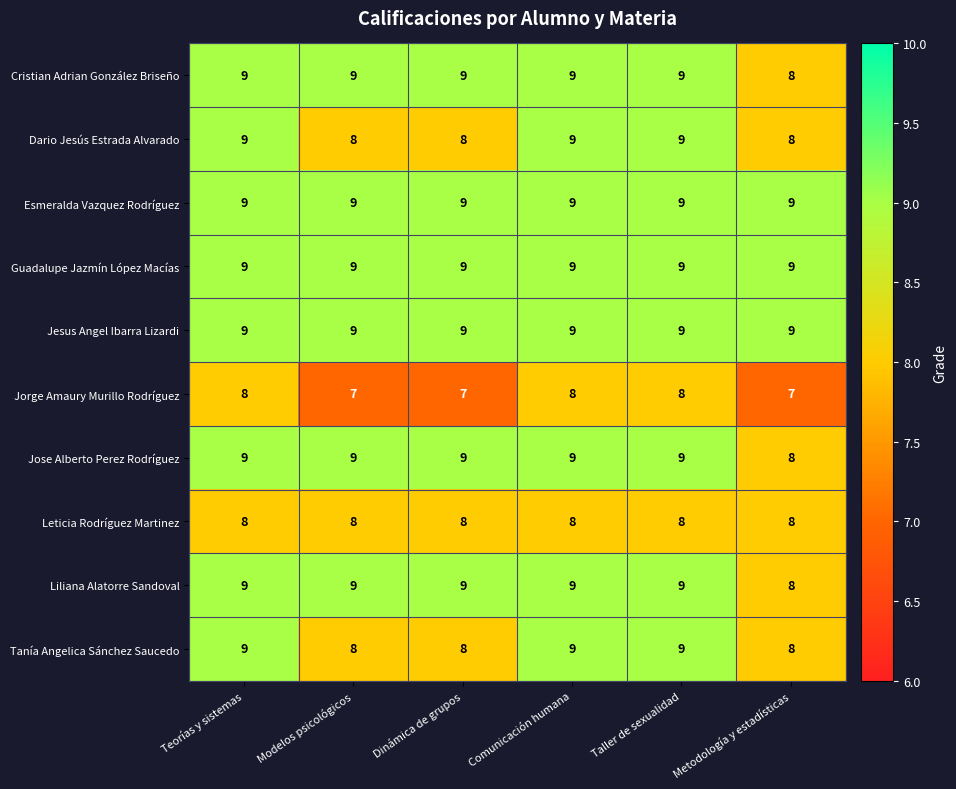

What is the sum of all Jesus Angel Ibarra Lizardi values?

54